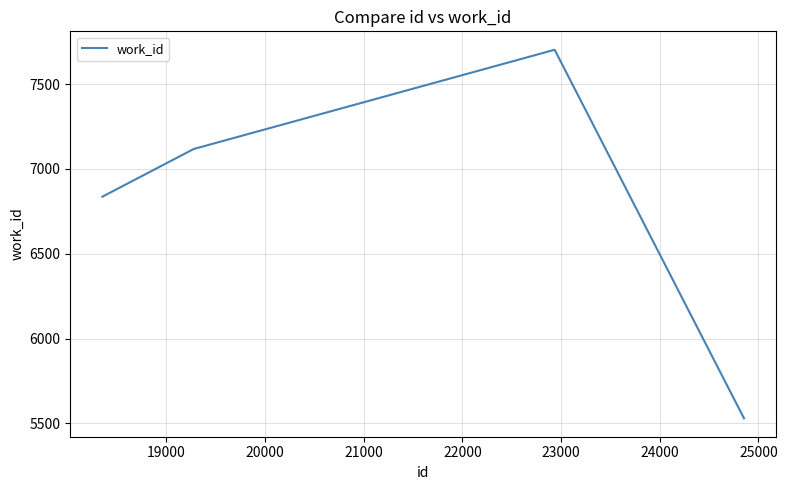

True or false: the data has more than 0 interior local peaks.

True